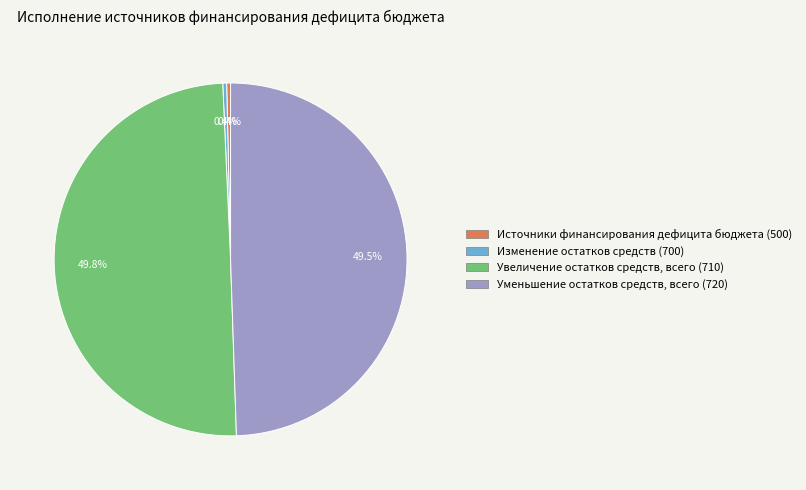

Combined, do Уменьшение остатков средств, всего (720) and Увеличение остатков средств, всего (710) account for over 50%?

Yes